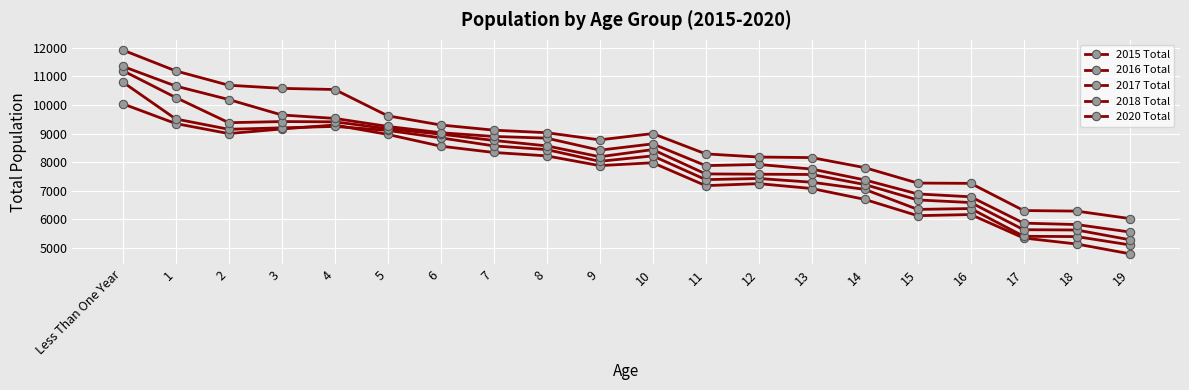

What is the sum of all 2015 Total values?

152600